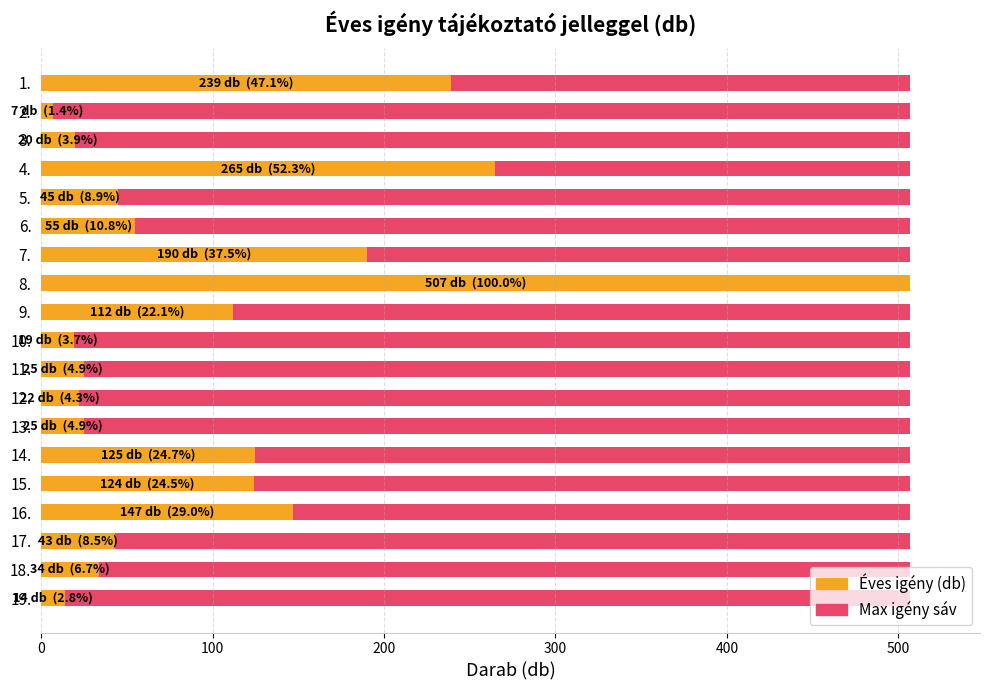

Which series has the largest range (max minus min)?

Éves igény (db)